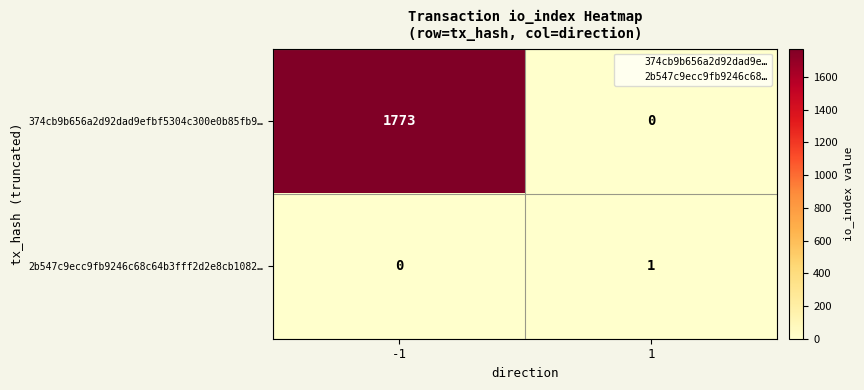

List the series in order of their peak value, lowest first.

2b547c9ecc9fb9246c68c64b3fff2d2e8cb1082…, 374cb9b656a2d92dad9efbf5304c300e0b85fb9…